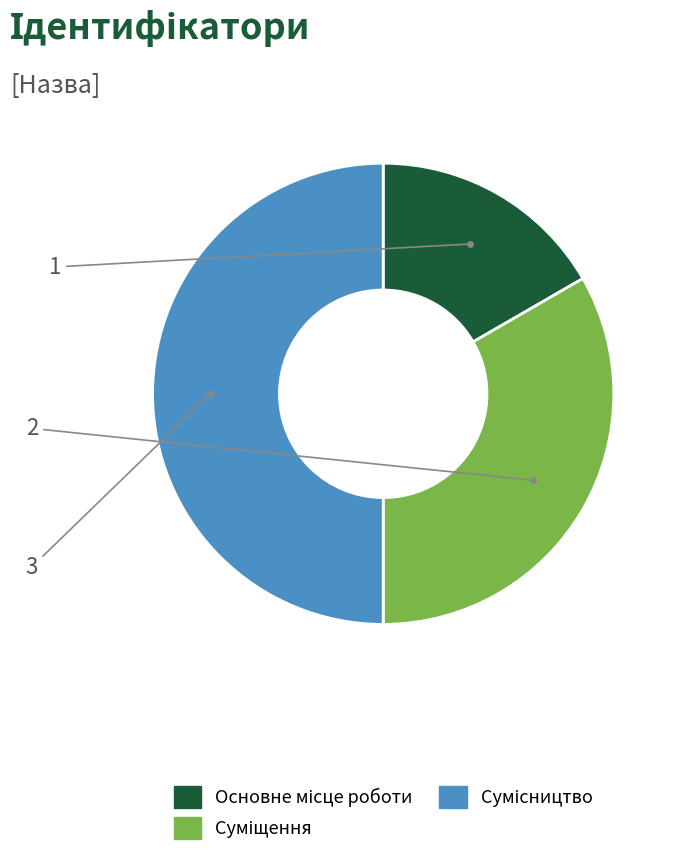

What is the smallest slice in the pie chart?

Основне місце роботи